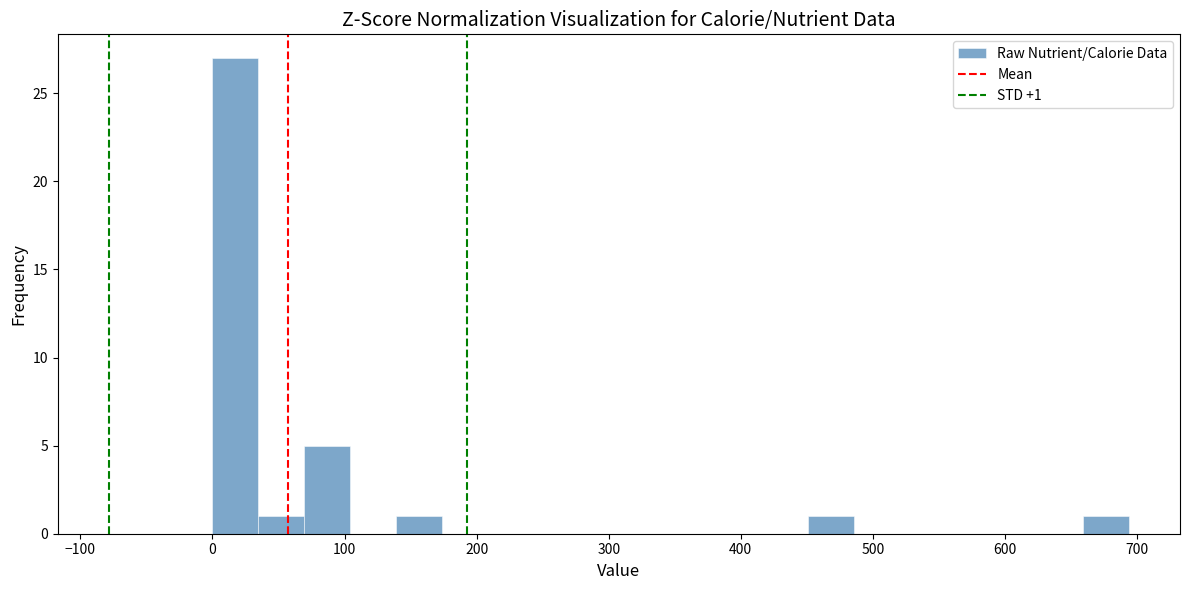

Read against the x-axis, roughly where is the centre of the tallest bar?

20